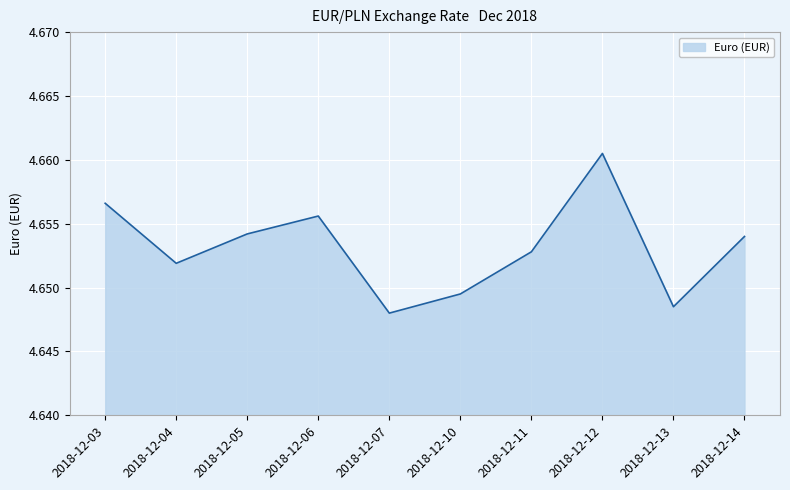

Between 2018-12-07 and 2018-12-14, which is larger?

2018-12-14